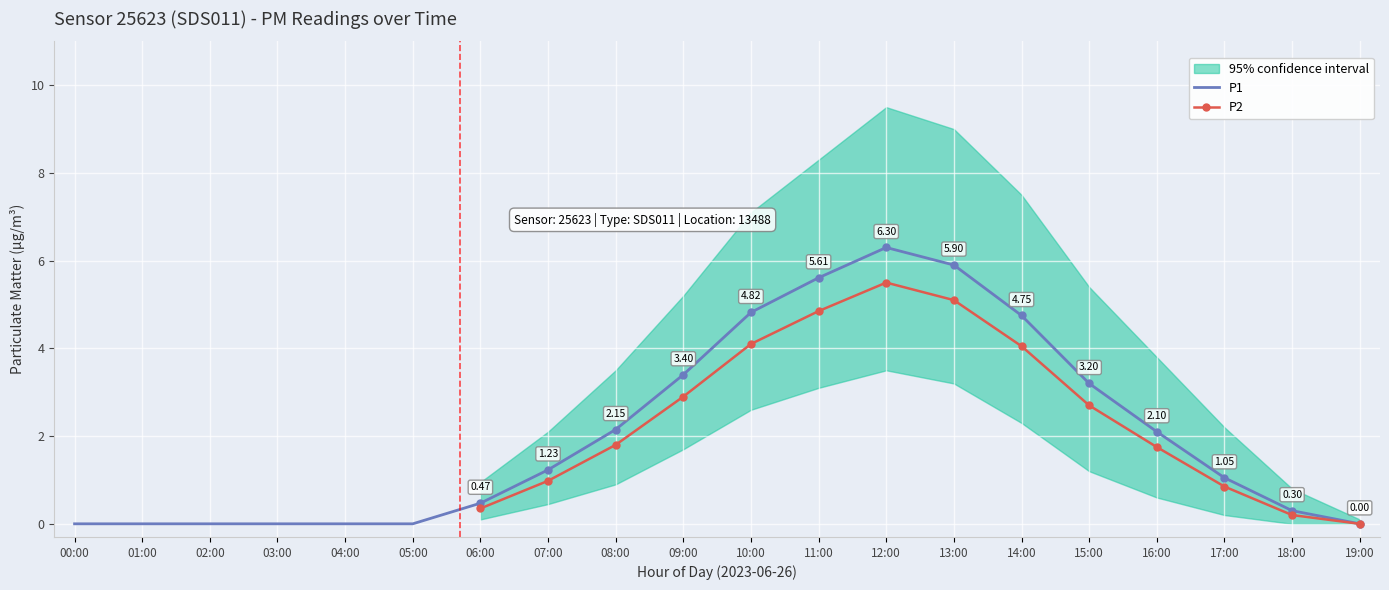

How many data points does each series have?

20